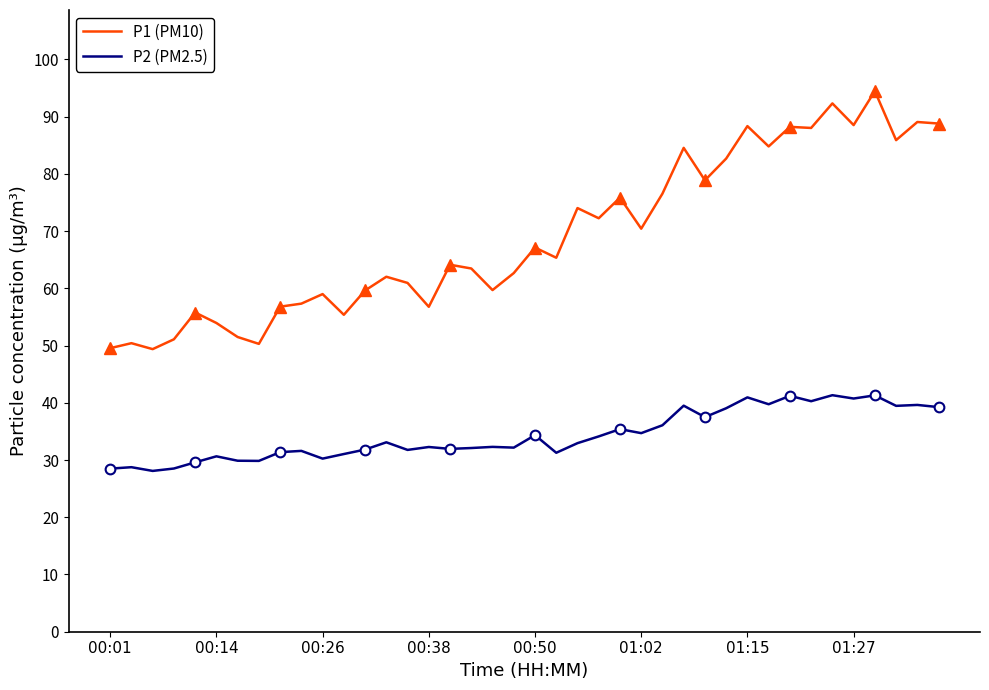

True or false: P1 (PM10) and P2 (PM2.5) cross at least once.

False